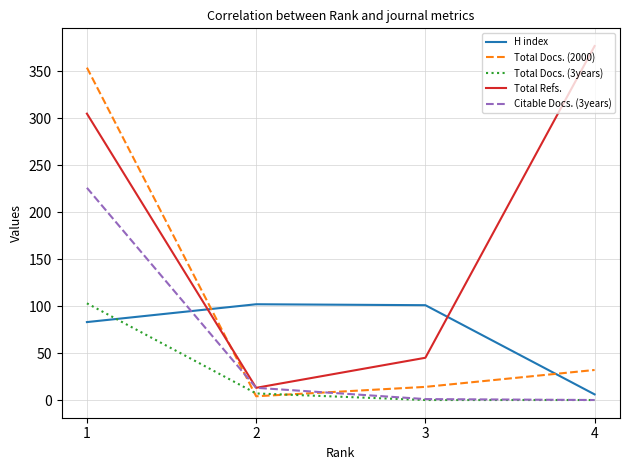

The value of Citable Docs. (3years) at 1 is 226. True or false?

True